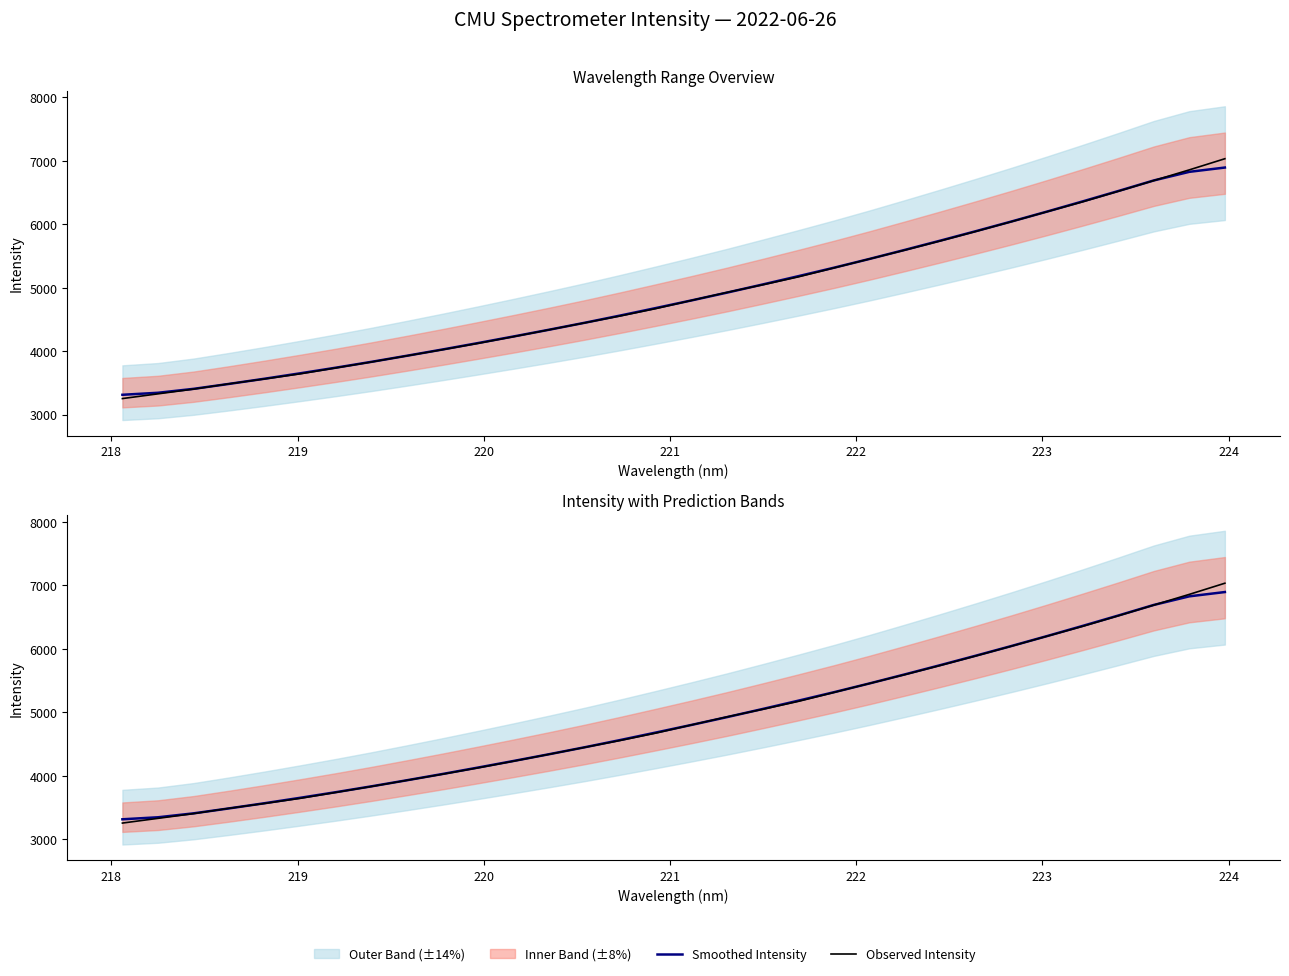

Reading left to right, transcribe all the data shown in this chart.

Smoothed Intensity: 3314.4	3346.1	3408.1	3486.1	3567.9	3653.4	3741.6	3833.8	3930.0	4028.6	4130.2	4234.1	4340.5	4450.1	4564.3	4682.1	4801.9	4924.9	5052.8	5183.2	5316.3	5454.7	5598.1	5743.9	5893.0	6045.1	6201.3	6361.2	6524.2	6691.0	6826.6	6894.1
Observed Intensity: 3254.7	3329.2	3404.0	3487.8	3564.5	3644.9	3738.3	3831.5	3928.9	4025.5	4125.7	4231.2	4339.5	4448.6	4557.5	4673.6	4802.0	4928.6	5047.8	5172.3	5313.1	5454.2	5594.2	5739.5	5889.2	6042.6	6199.4	6355.0	6520.3	6688.8	6857.7	7033.0